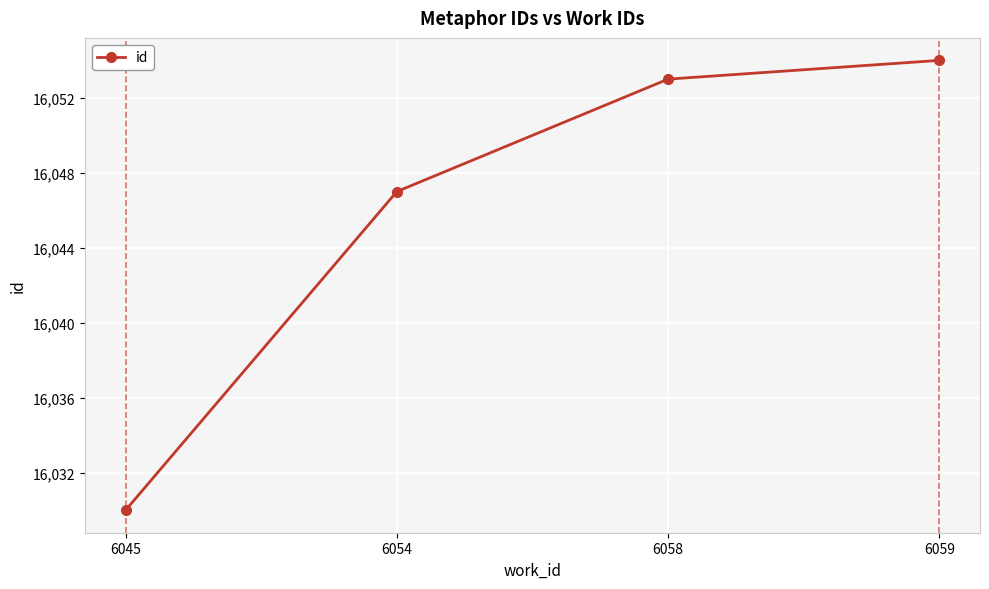

The chart shows a value of 16053 at 6058. True or false?

True